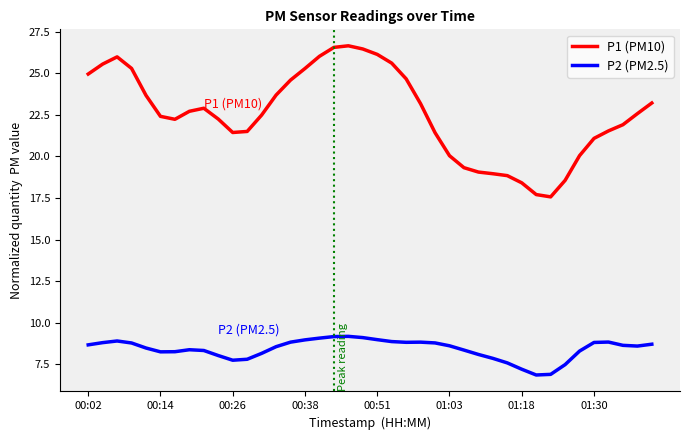

Which series has the largest total across all categories?

P1 (PM10)